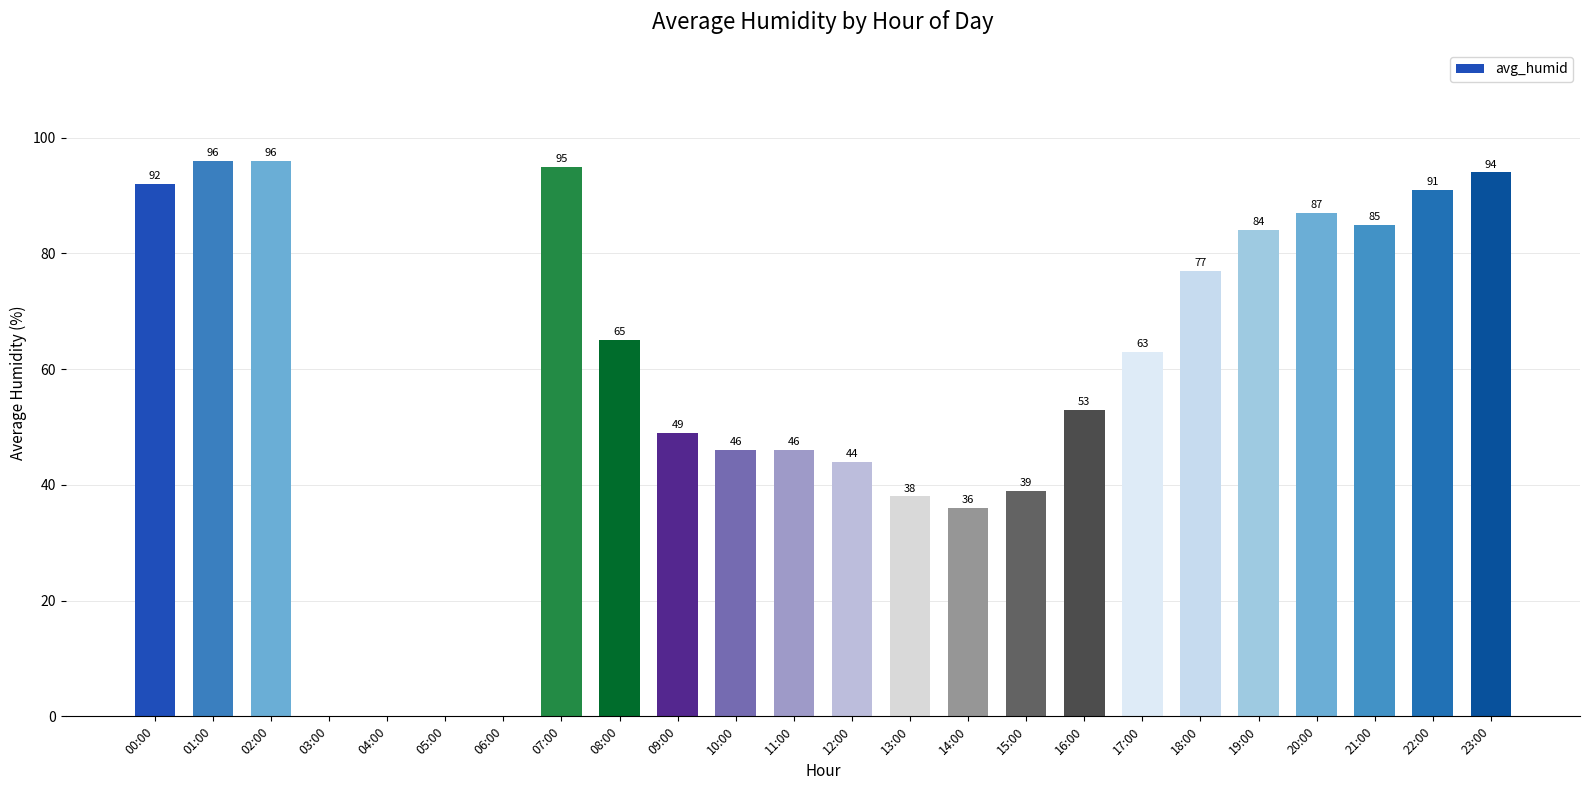

What is the sum of all values?

1376